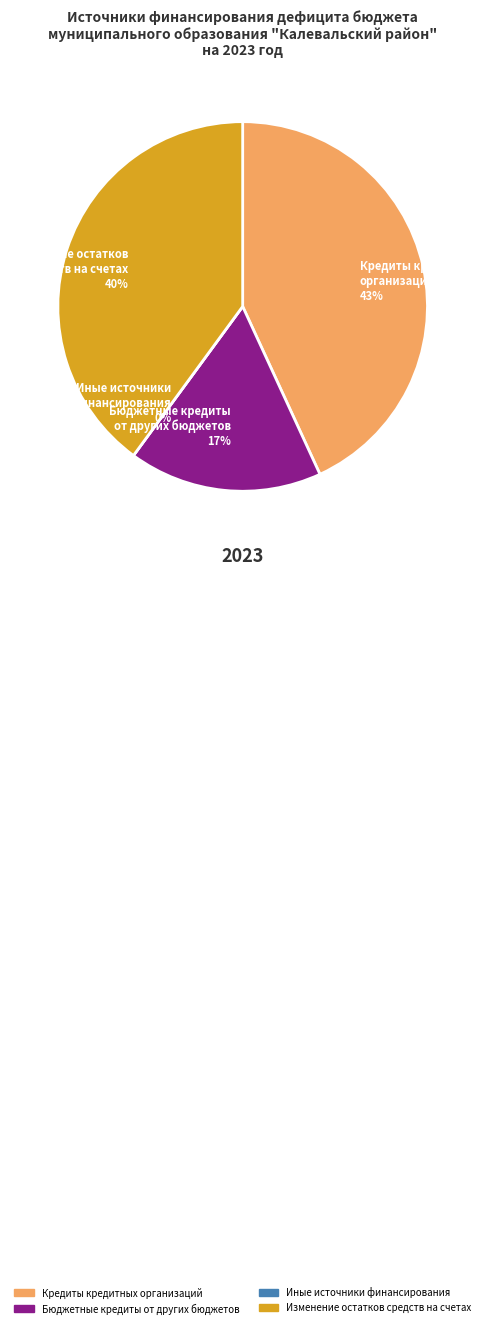

Which slice is the smallest?

Иные источники
финансирования